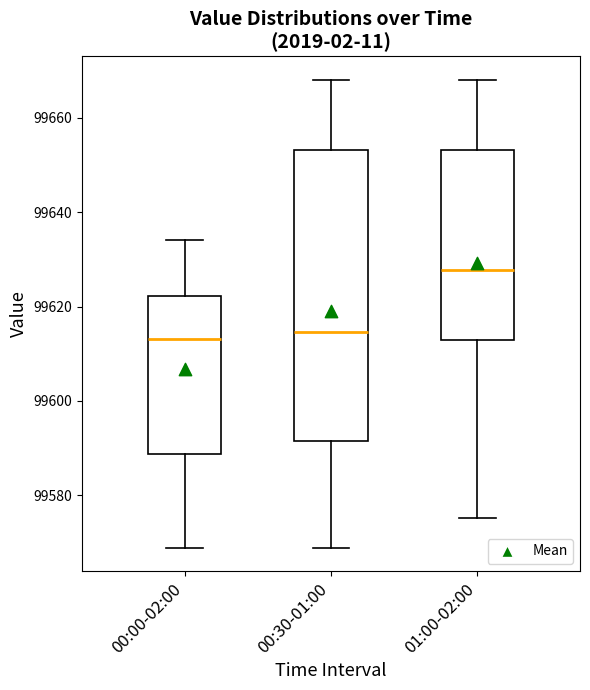

Reading left to right, transcribe this box plot: for each box, give where its median line is, the range the box spans, and where its two whiskers end, as read against the y-axis. The values are not printed on the chart, so give them approximately, as read against the axis.

00:00-02:00: median 99614, box 99588 to 99622, whiskers 99568 to 99634
00:30-01:00: median 99614, box 99592 to 99654, whiskers 99568 to 99668
01:00-02:00: median 99628, box 99612 to 99654, whiskers 99576 to 99668